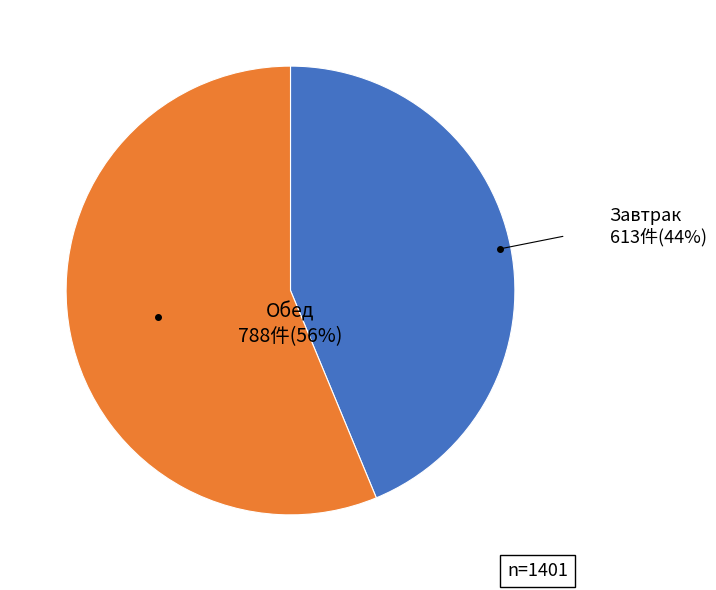

To the nearest percent, what is the difference between the largest and smallest slice percentages?

12%